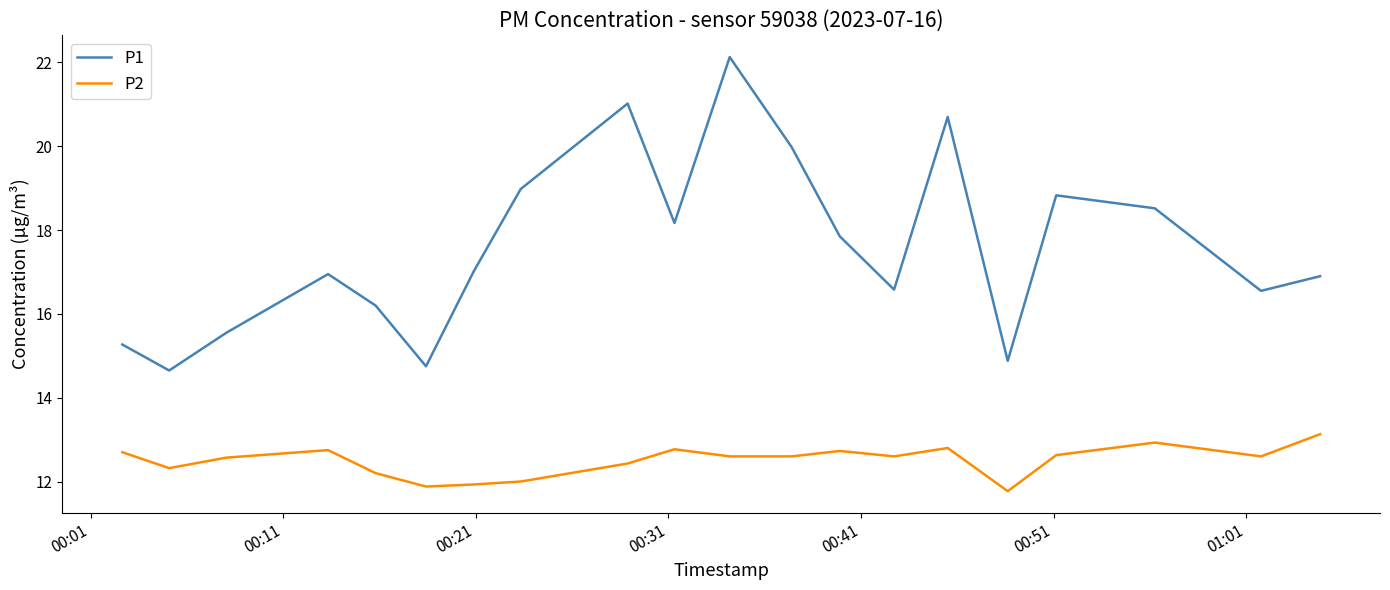

In P2, how many points are higher than both neighbors (excluding endpoints)?

5